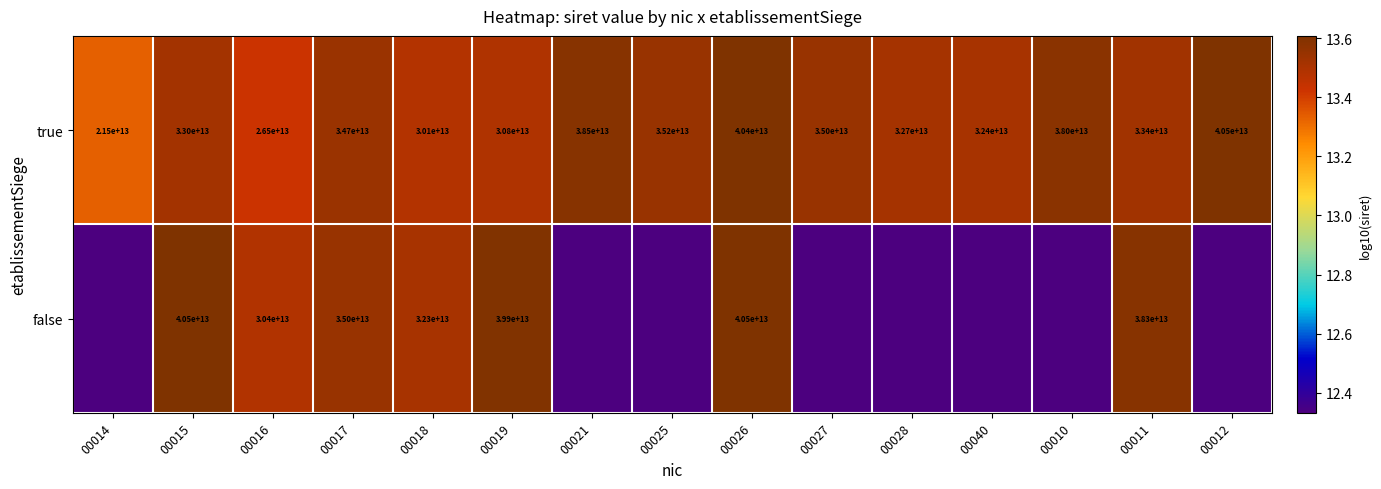

Is it true that false equals 12.3 at 00040?

True